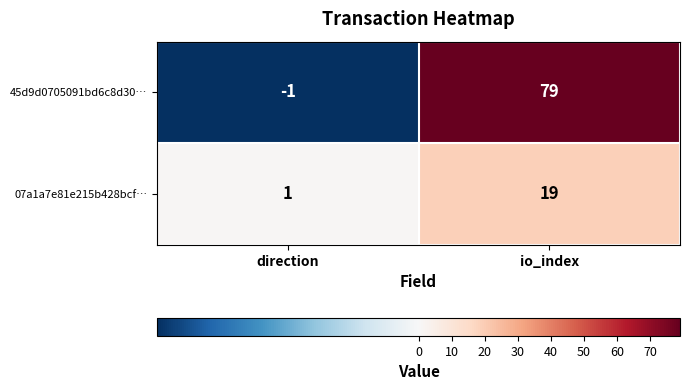

Between direction and io_index, which series saw the biggest shift?

45d9d0705091bd6c8d30…